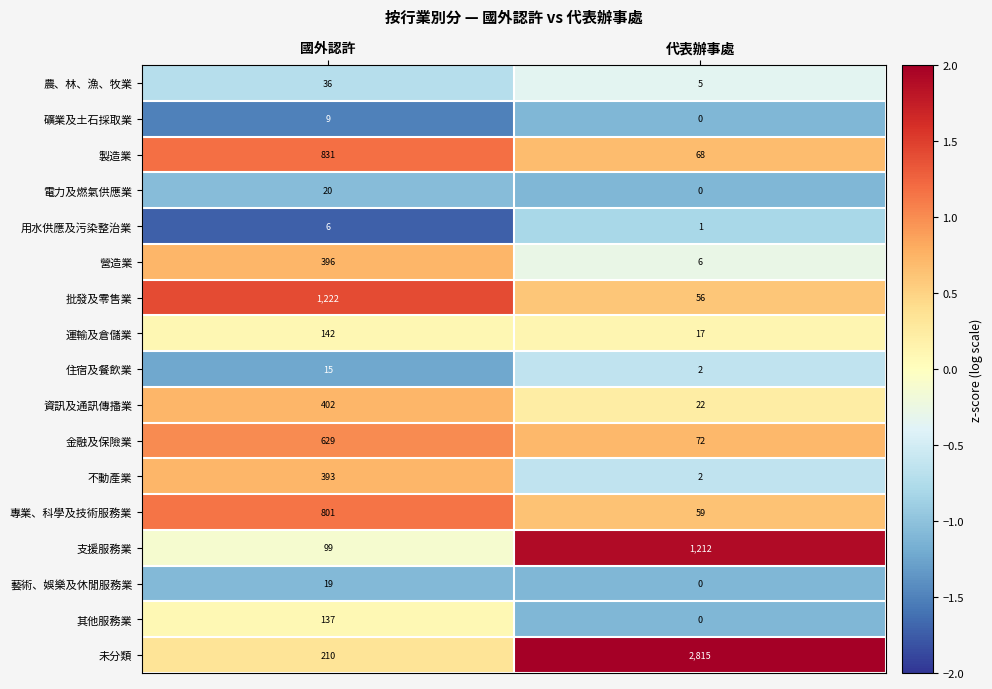

At which category is the sum across all series the highest?

國外認許